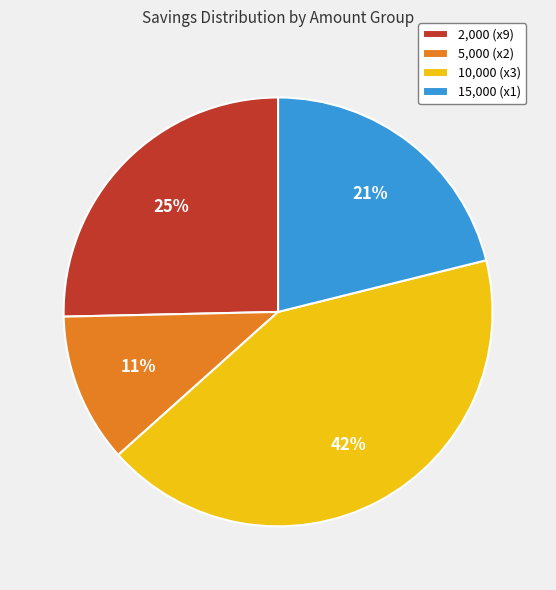

To the nearest percent, what percentage of the pie is 15,000 (x1)?

21%